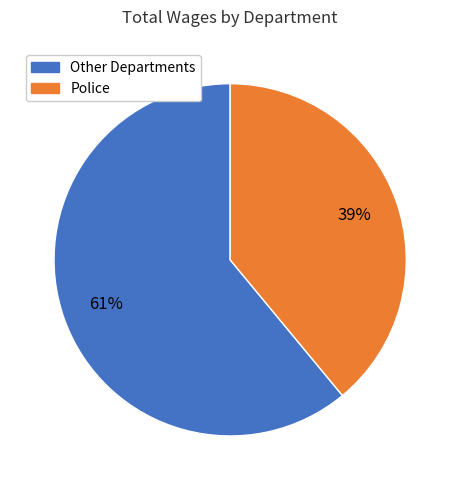

Count the number of slices in the pie.

2